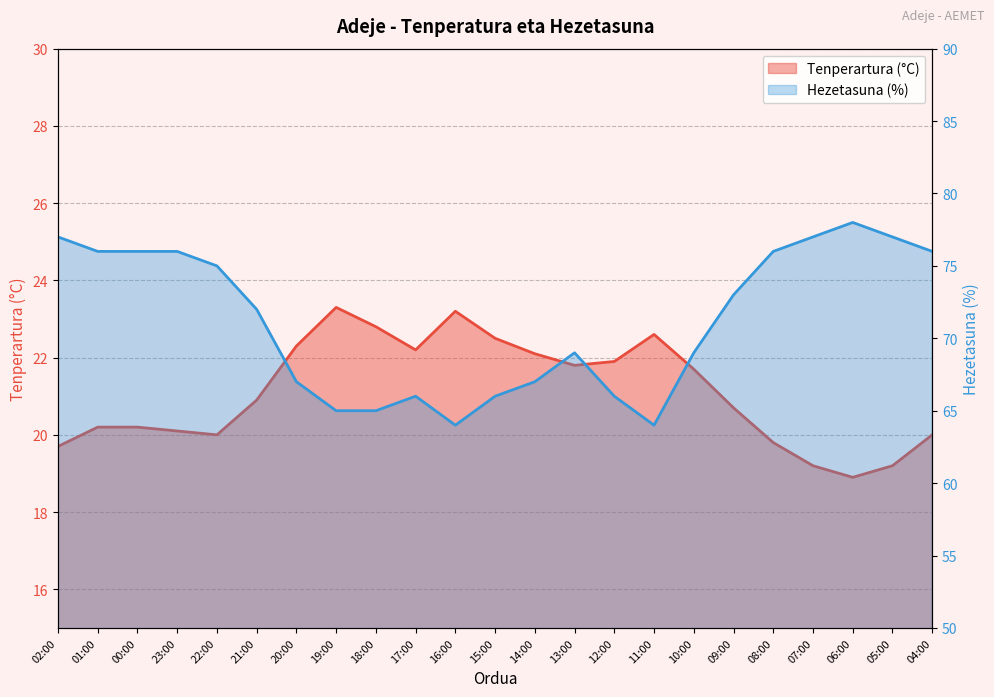

In Hezetasuna (%), how many points are lower than both neighbors (excluding endpoints)?

2